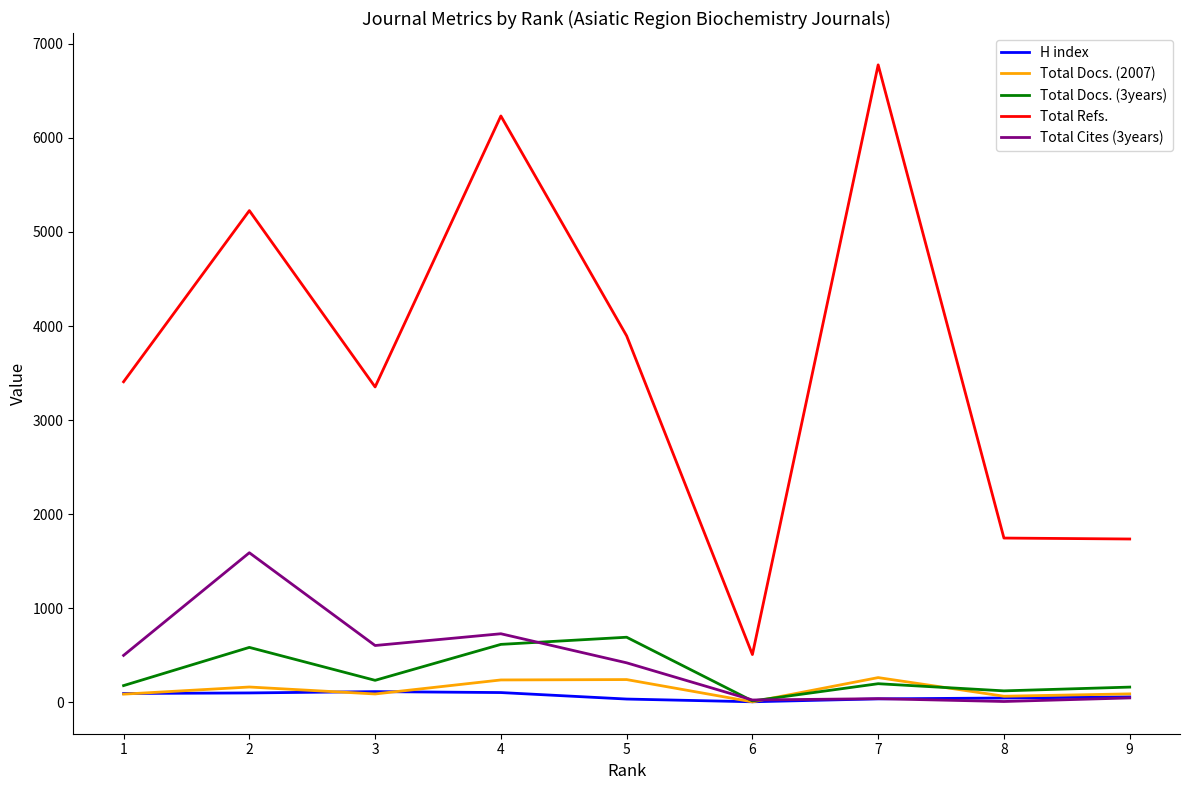

At which label does Total Cites (3years) first exceed 421?

1